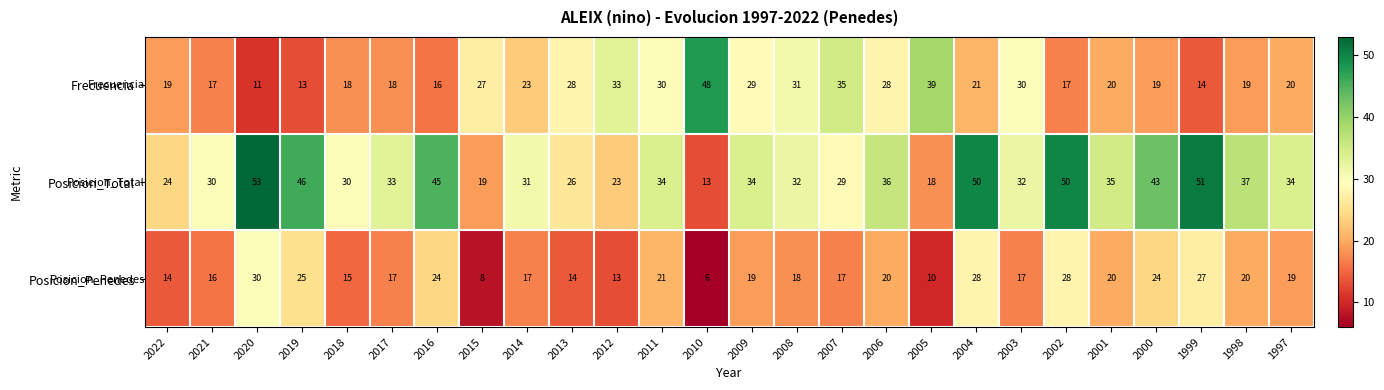

Where does the Frecuencia series first go above 21?

2015